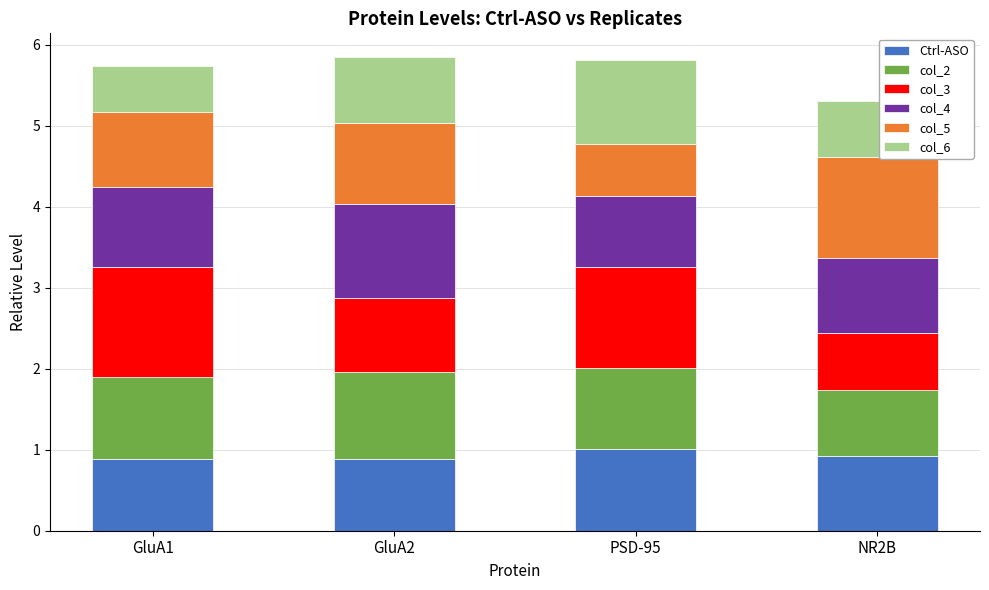

The Ctrl-ASO series shows 1.5 at PSD-95. True or false?

False